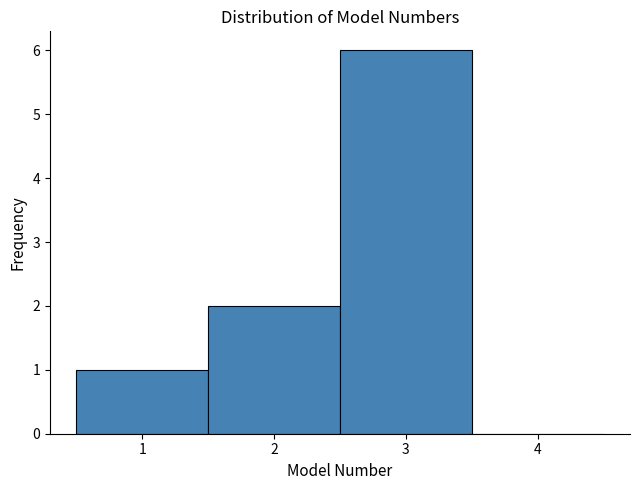

Reading left to right, transcribe this chart: for each bar, give the range it covers on the x-axis and its height. The values are not printed on the chart, so give them approximately, as read against the axis.

0.5 to 1.5: 1
1.5 to 2.5: 2
2.5 to 3.5: 6
3.5 to 4.5: 0